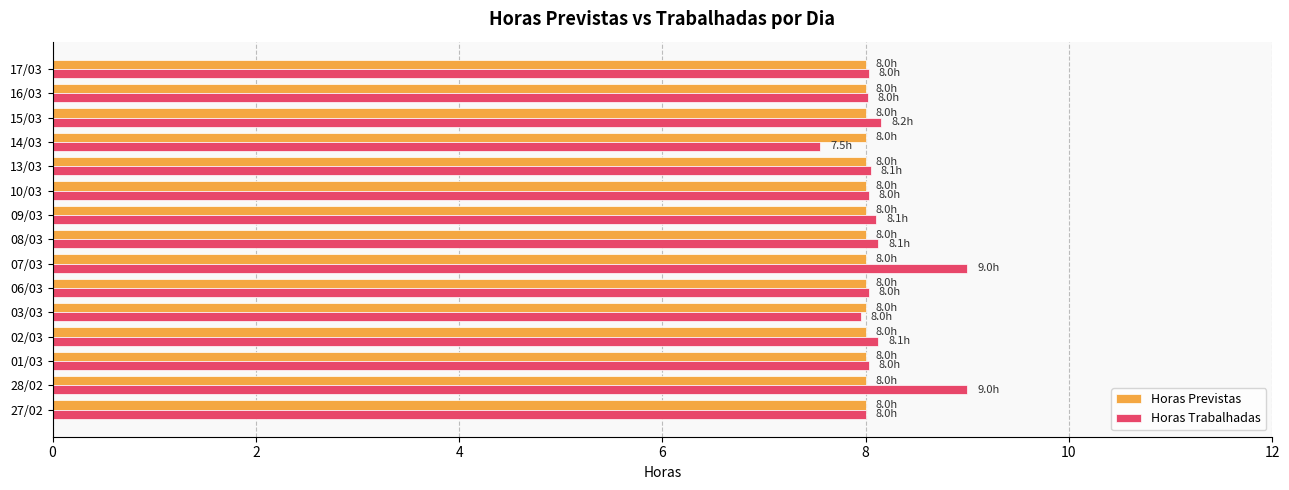

Is it true that Horas Trabalhadas equals 2.3 at 06/03?

False